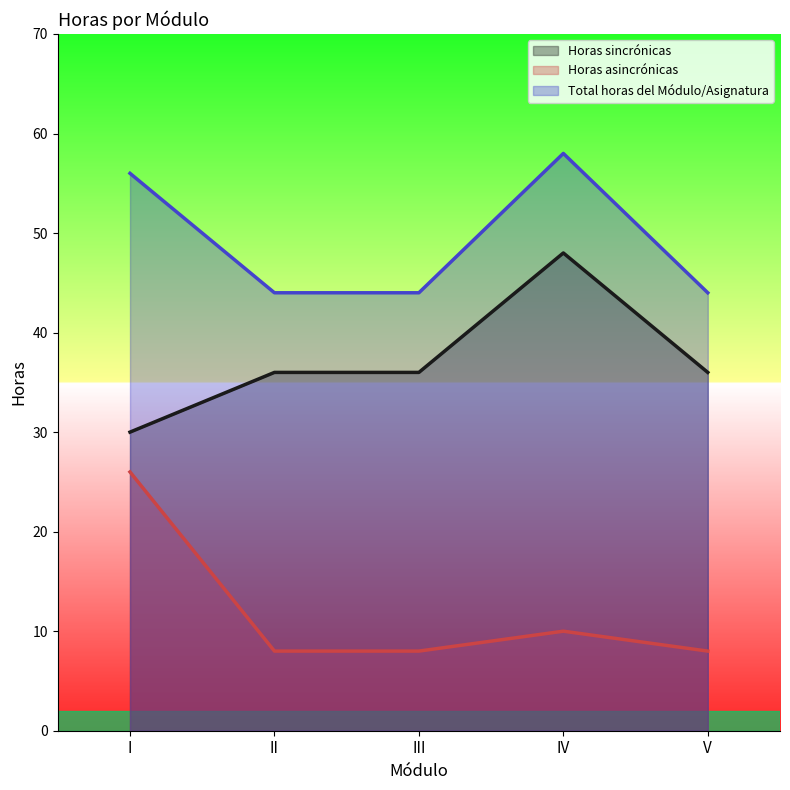

How many categories are shown in the chart?

5